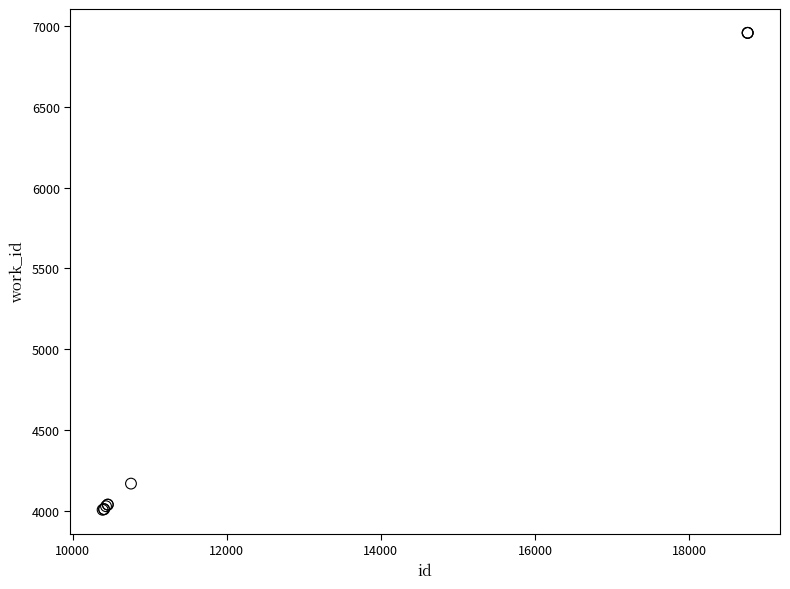

What Y value in the scatter plot is closest to 5481?

4168